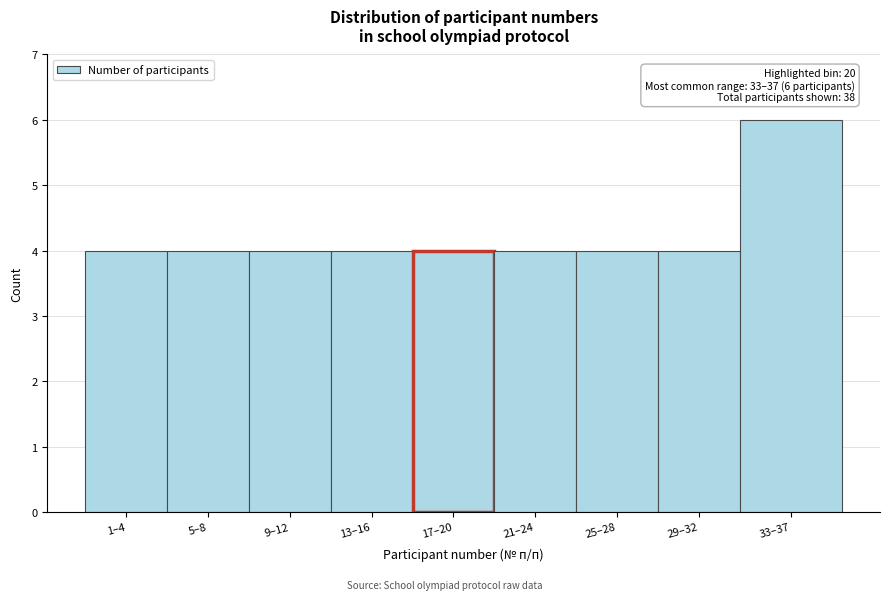

Reading left to right, transcribe all the data shown in this chart.

4	4	4	4	4	4	4	4	6